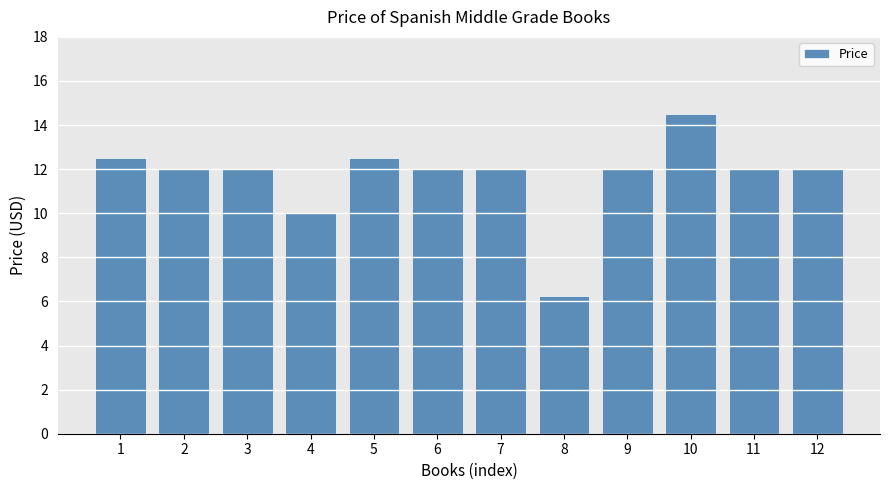

What is the difference between the second highest and second lowest values?

2.5